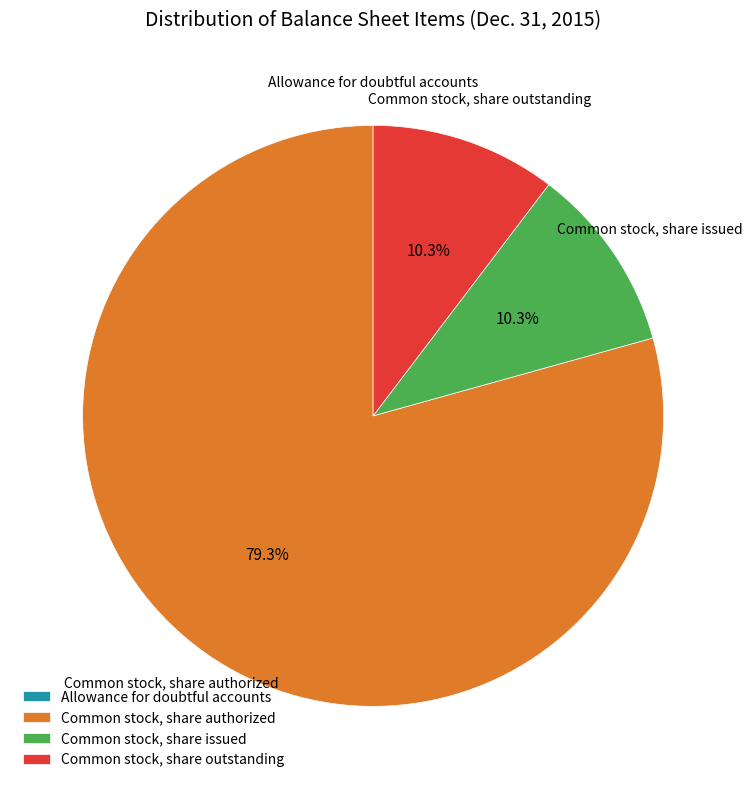

What is the largest slice in the pie chart?

Common stock, share authorized